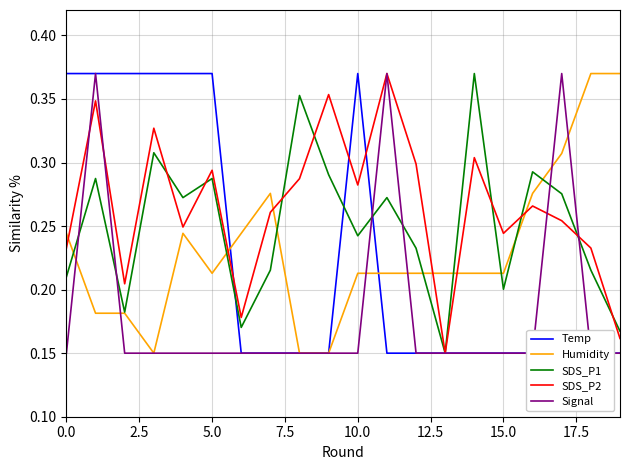

At how many categories does at least one series exceed 0?

20